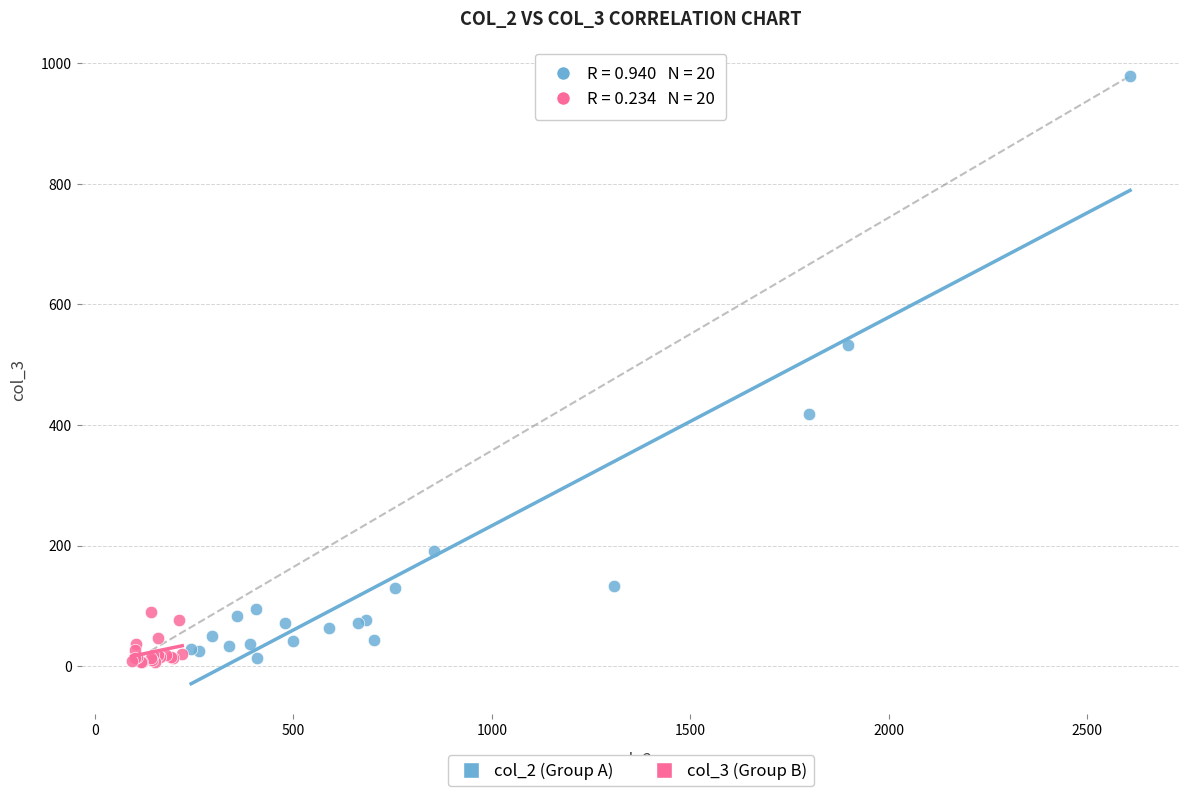

Which series reaches the maximum Y coordinate?

col_2 (Group A)